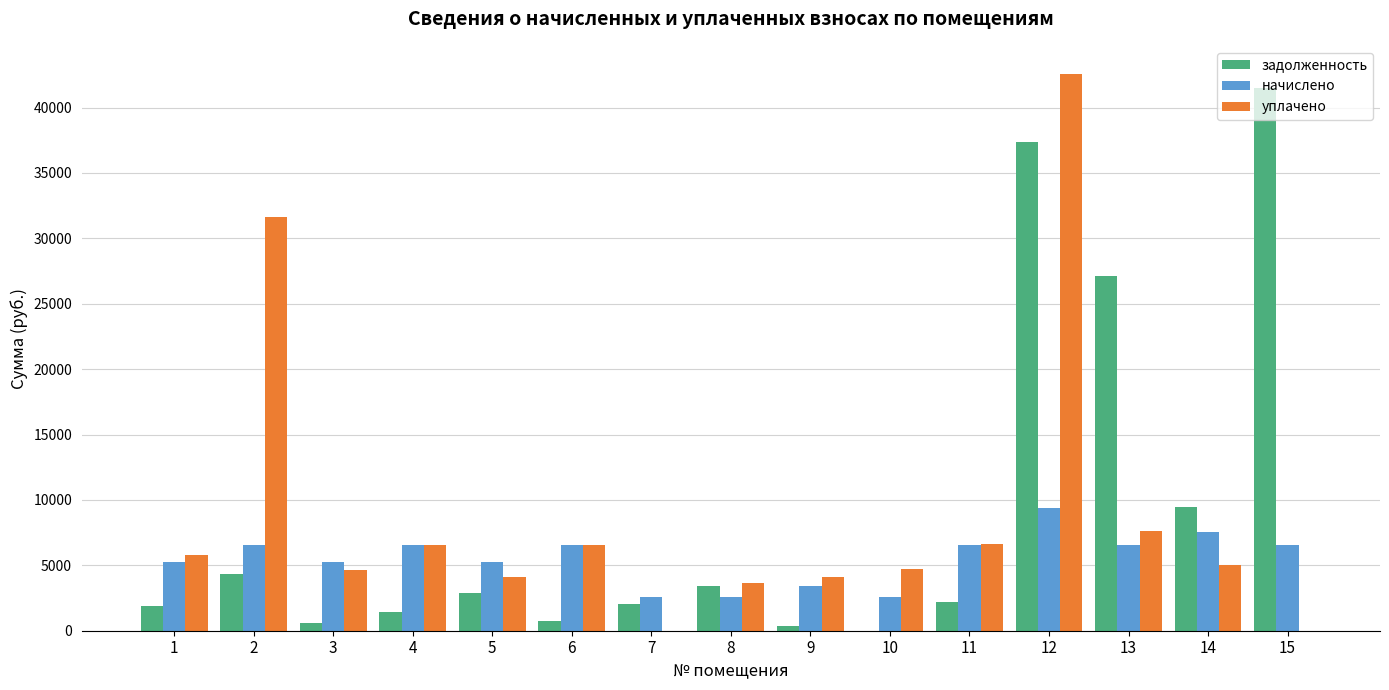

What is the average value of the начислено series?

5533.0